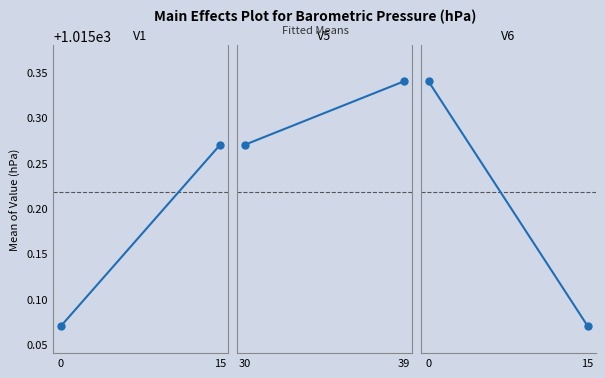

Is the value of V1 at 0 greater than the value of V6 at 0?

No